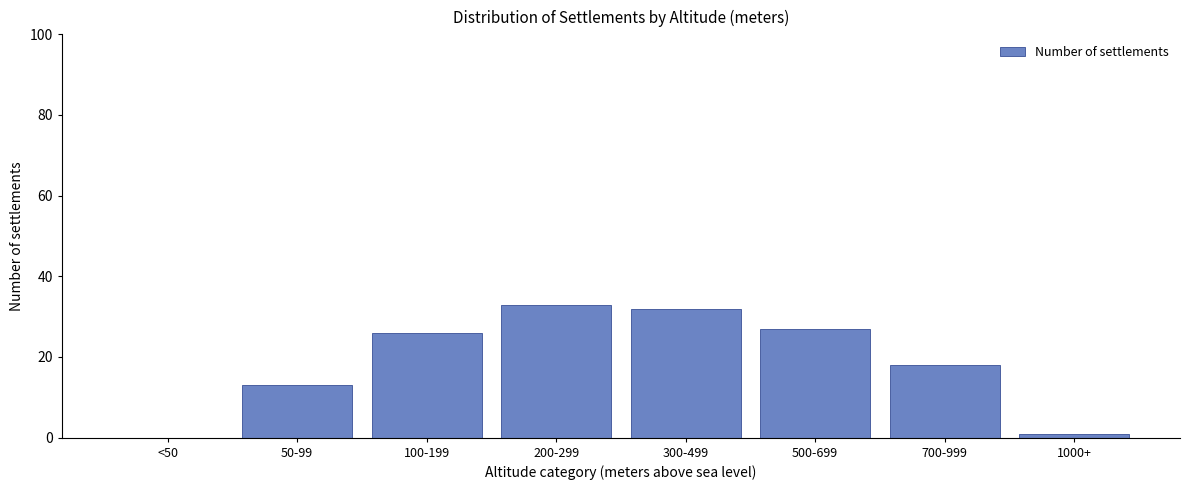

Reading left to right, transcribe all the data shown in this chart.

<50=0	50-99=13	100-199=26	200-299=33	300-499=32	500-699=27	700-999=18	1000+=1